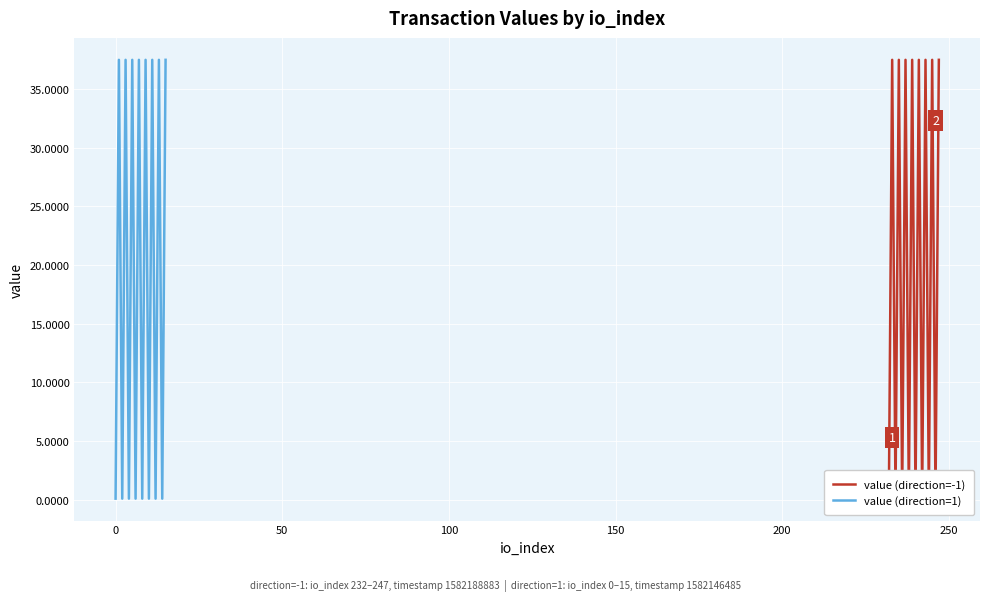

What is the difference between the maximum and minimum values in the value (direction=1) series?

37.4